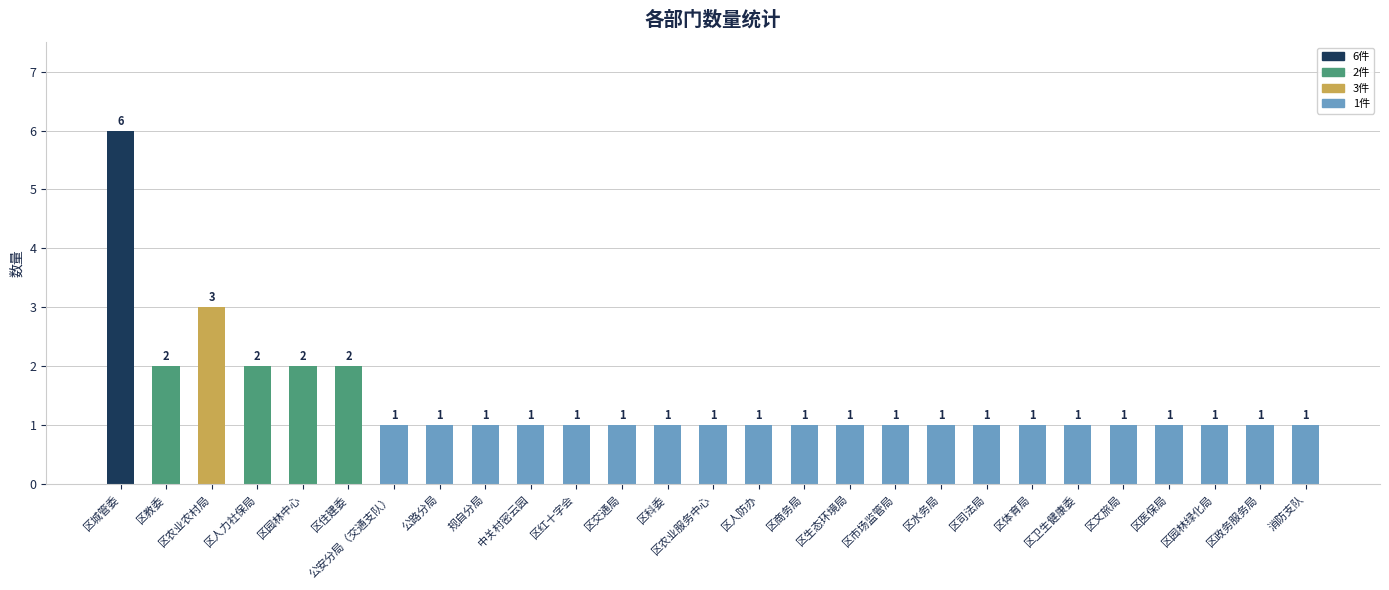

How many series are shown in this chart?

1